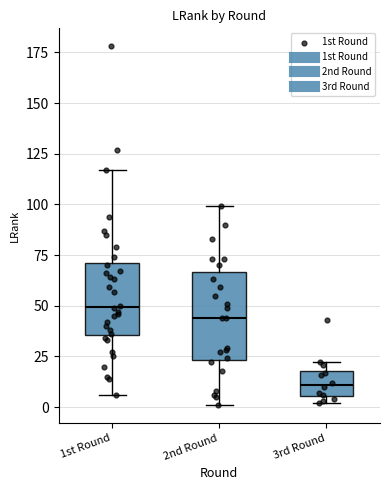

Reading left to right, transcribe this box plot: for each box, give where its median line is, the range the box spans, and where its two whiskers end, as read against the y-axis. The values are not printed on the chart, so give them approximately, as read against the axis.

1st Round: median 50, box 35 to 70, whiskers 5 to 115
2nd Round: median 45, box 25 to 65, whiskers 0 to 100
3rd Round: median 10, box 5 to 20, whiskers 0 to 20 (just above the box's upper edge)